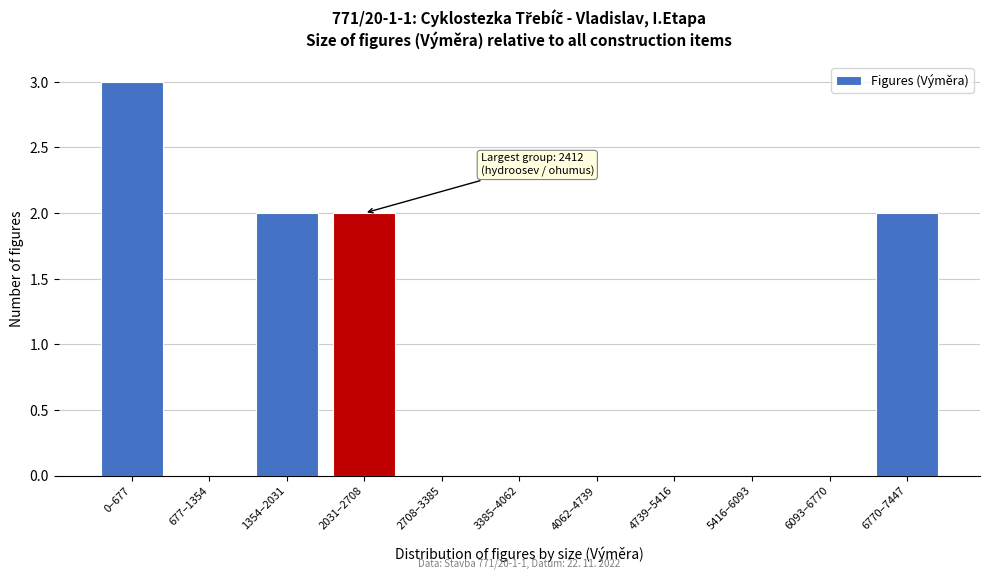

Reading right to left, list all the values displayed in this chart.

6770–7447=2	6093–6770=0	5416–6093=0	4739–5416=0	4062–4739=0	3385–4062=0	2708–3385=0	2031–2708=2	1354–2031=2	677–1354=0	0–677=3